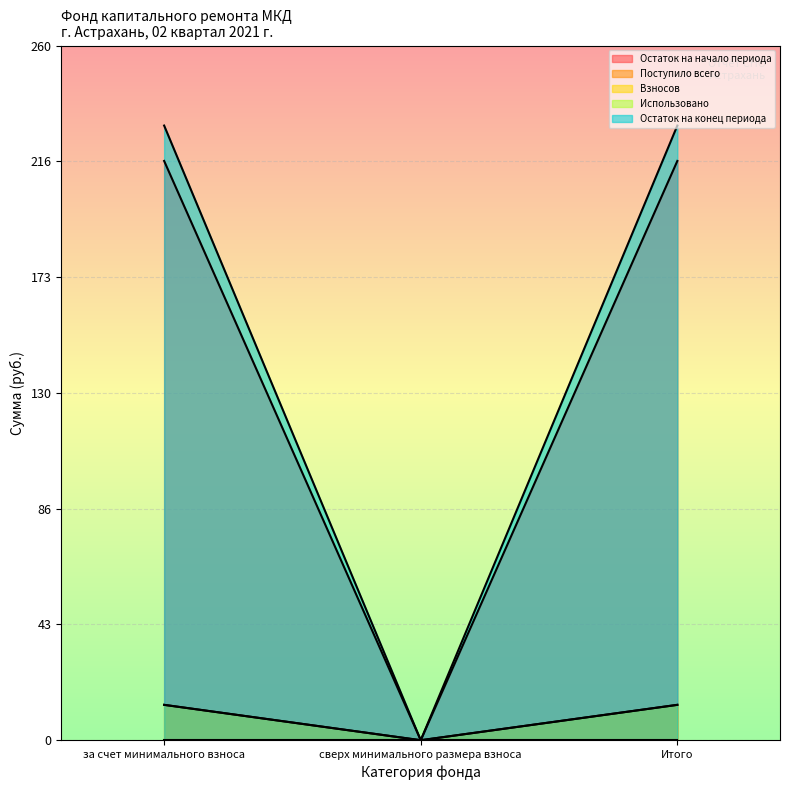

Which has a higher value, за счет минимального взноса or сверх минимального размера взноса?

за счет минимального взноса